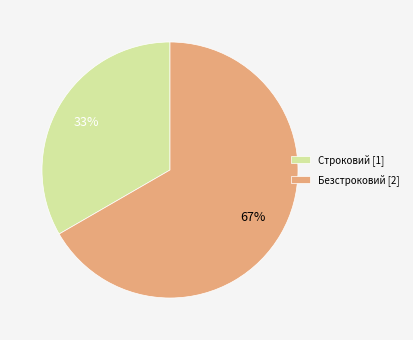

How many slices are in this pie chart?

2